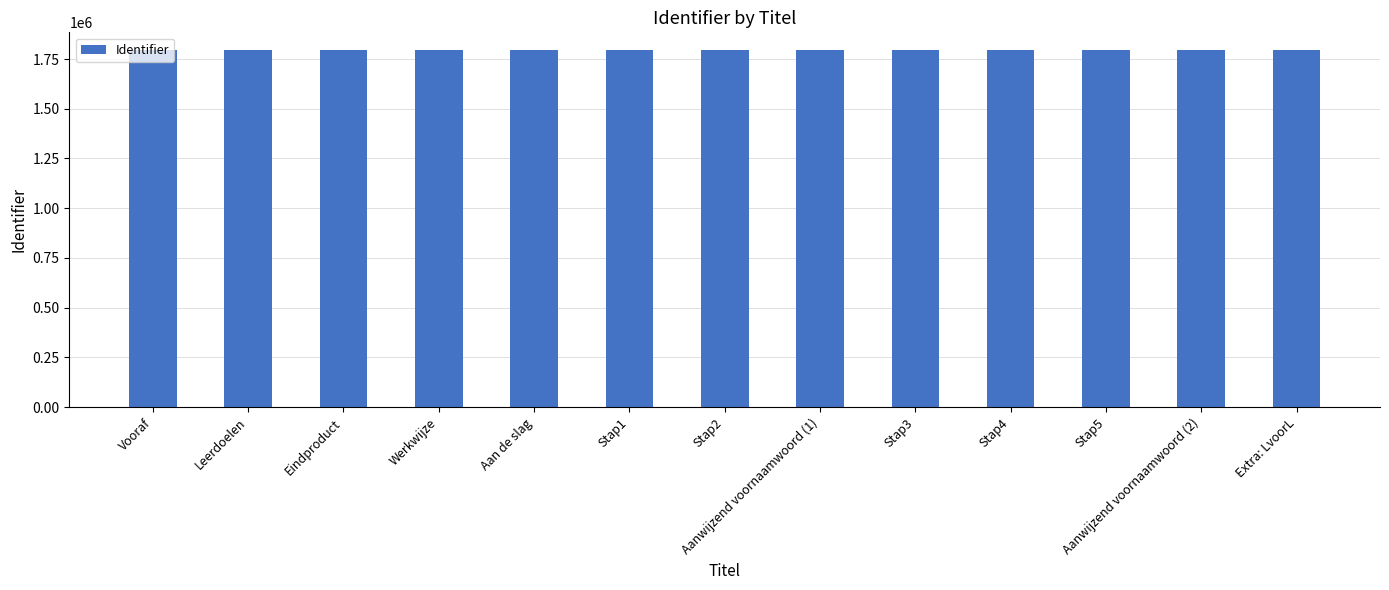

What is the difference between the second highest and second lowest values?

18